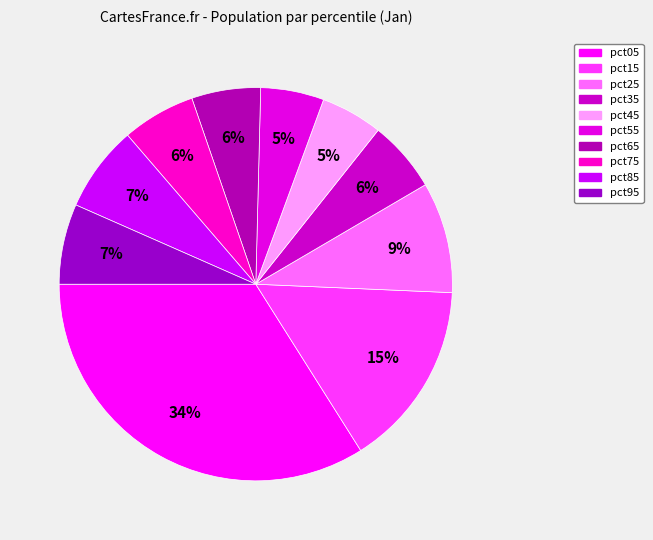

Count the number of slices in the pie.

10